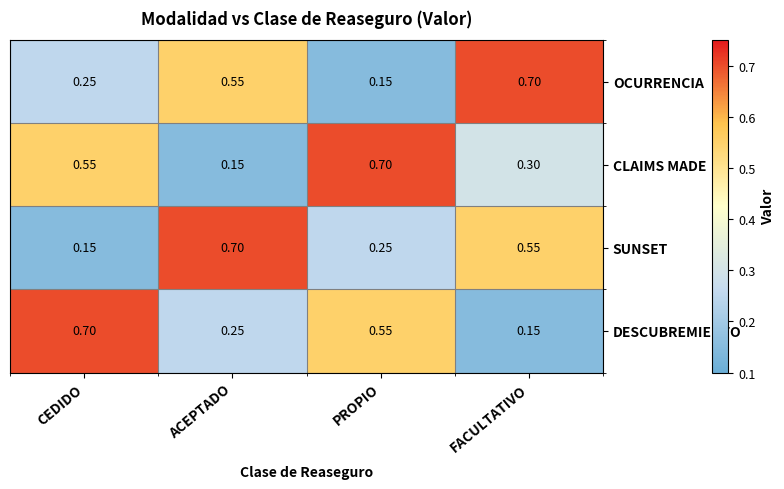

At which label does DESCUBREMIENTO reach its minimum?

FACULTATIVO